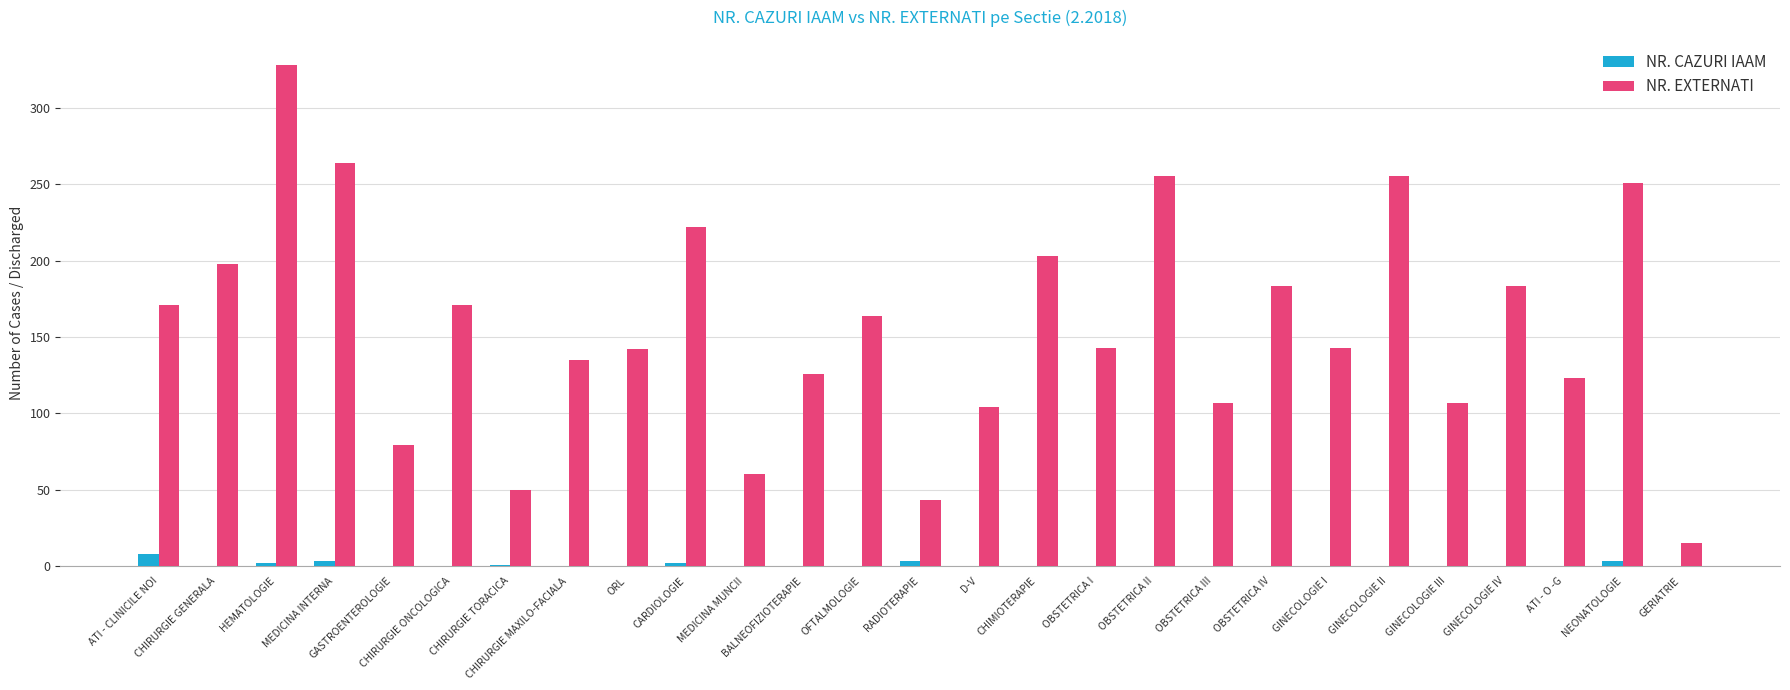

What is the average value of the NR. CAZURI IAAM series?

1